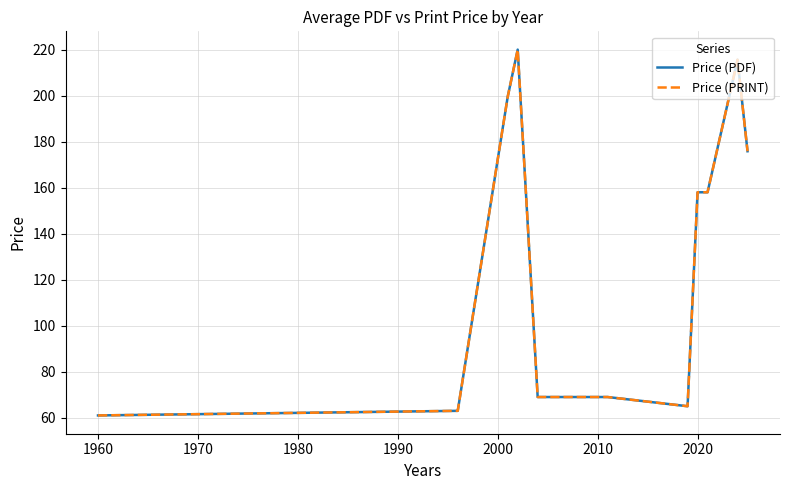

What is the difference between the second highest and minimum values in the Price (PDF) series?

154.6